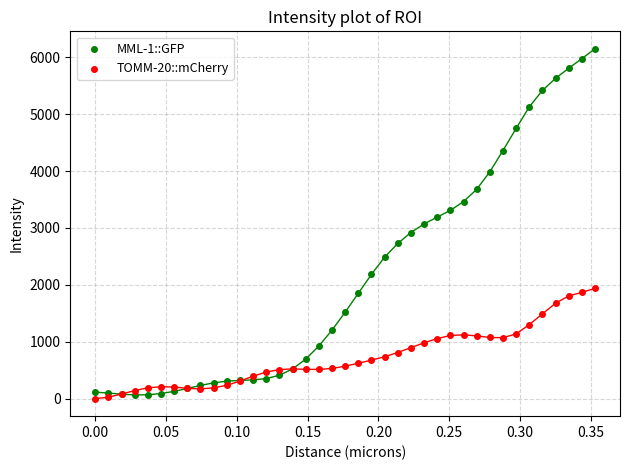

Which series has the widest spread of Y values?

MML-1::GFP